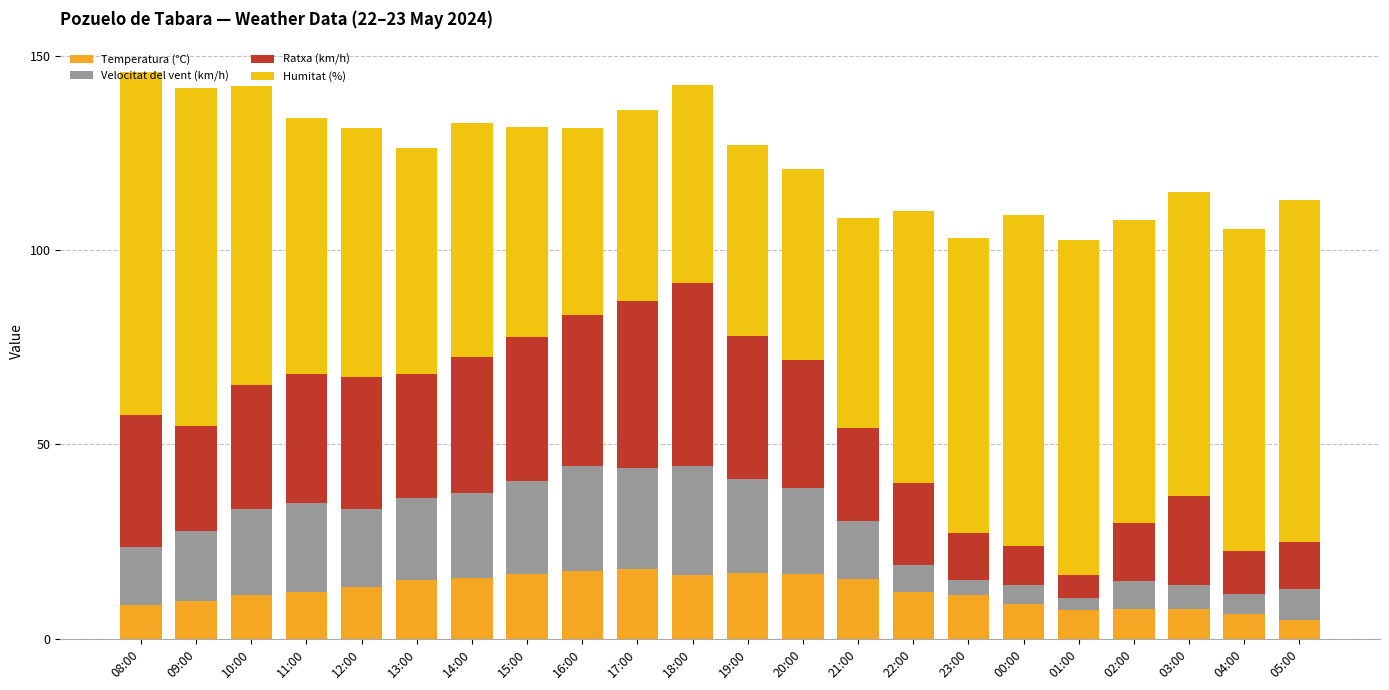

Rank the series at 16:00 from highest to lowest value.

Humitat (%), Ratxa (km/h), Velocitat del vent (km/h), Temperatura (°C)